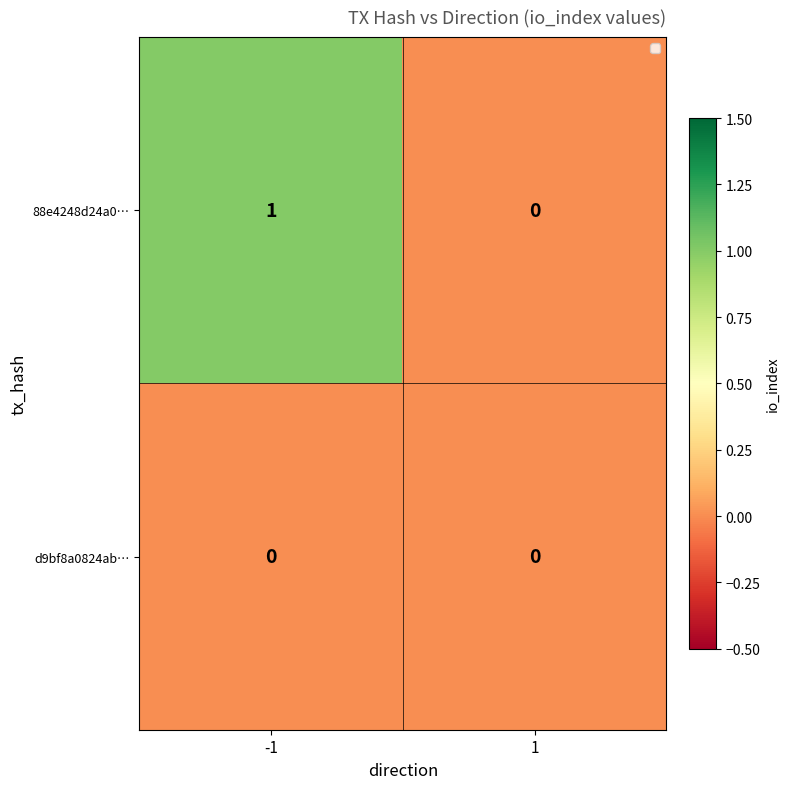

How many categories are shown in the chart?

2